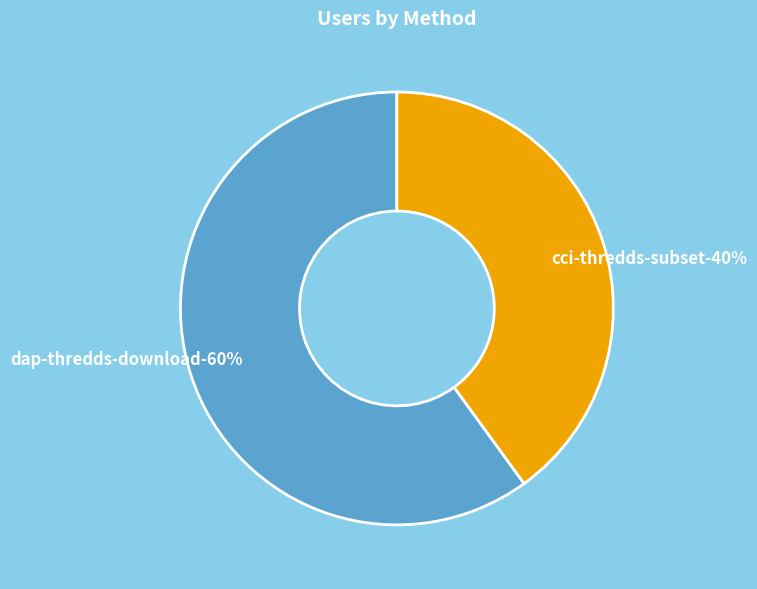

Is there any slice that represents more than half of the pie?

Yes